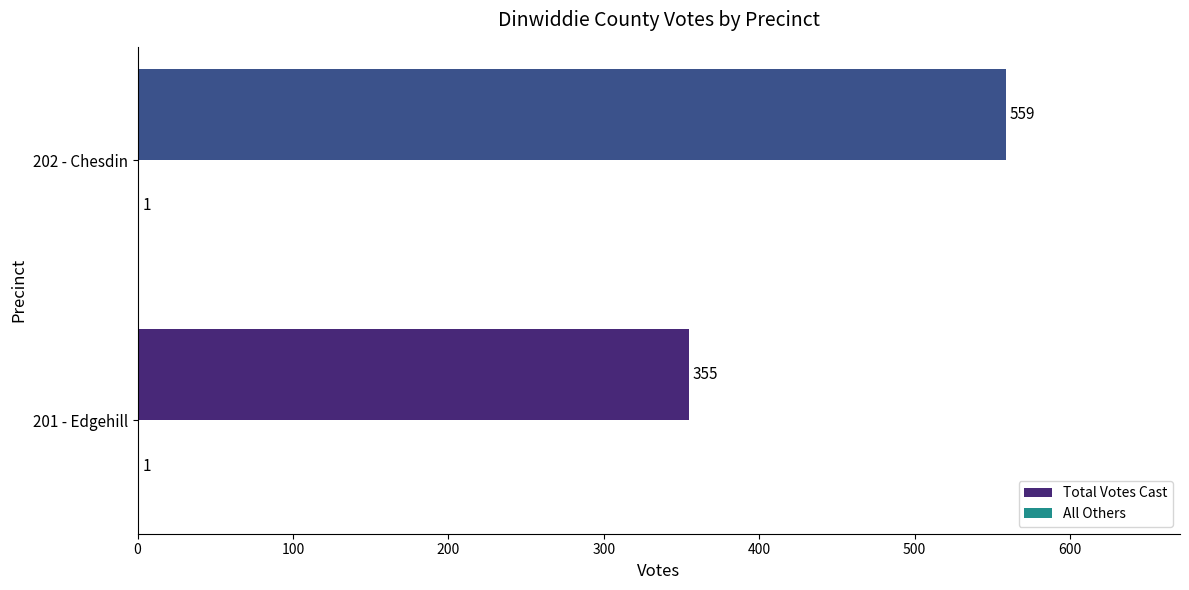

Read the Total Votes Cast value at 201 - Edgehill.

355